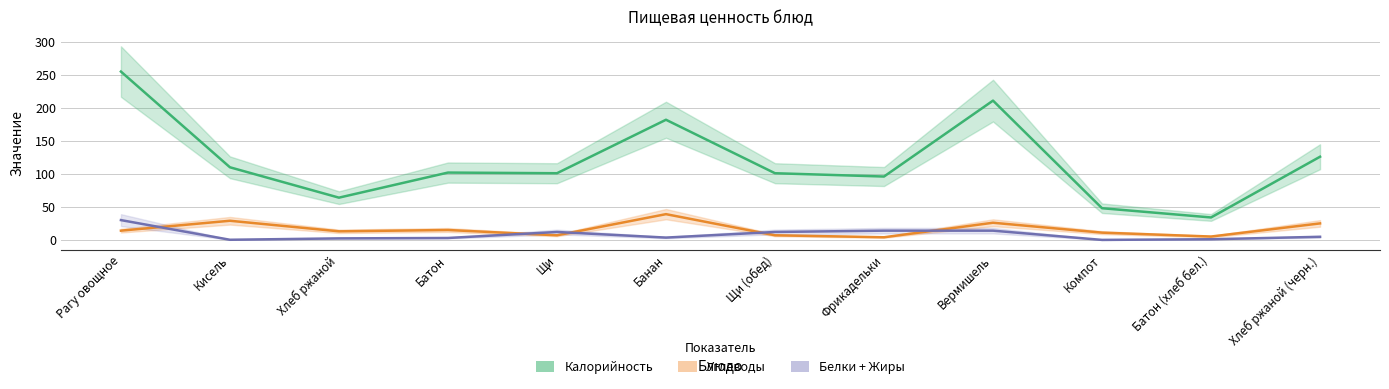

Is this an area chart (filled region under the line)?

No